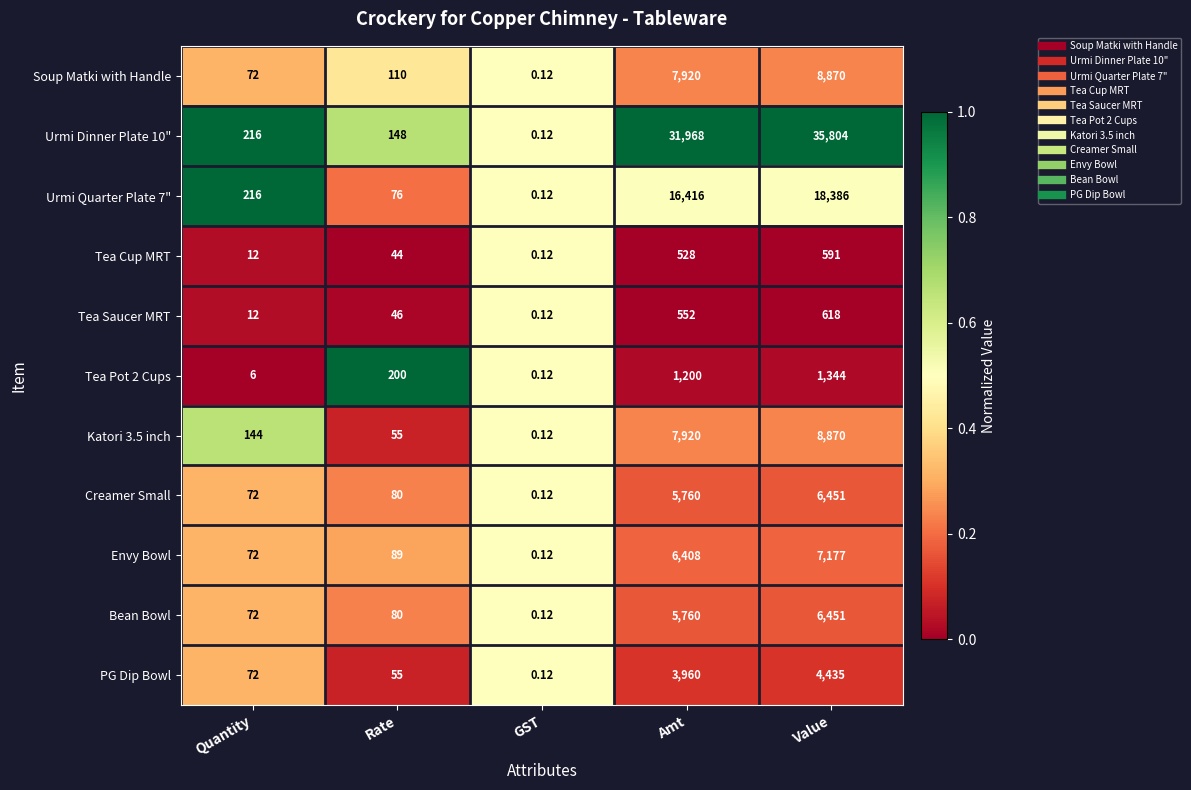

At which label is Urmi Quarter Plate 7" closest to 9193?

Amt